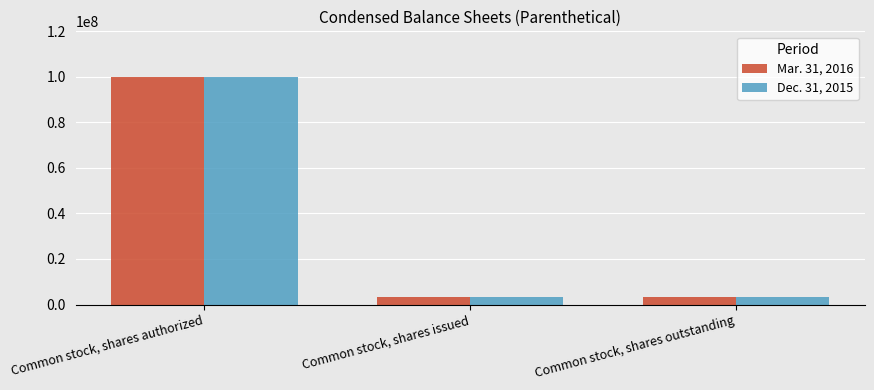

What is the highest value of the Mar. 31, 2016 series?

100000000